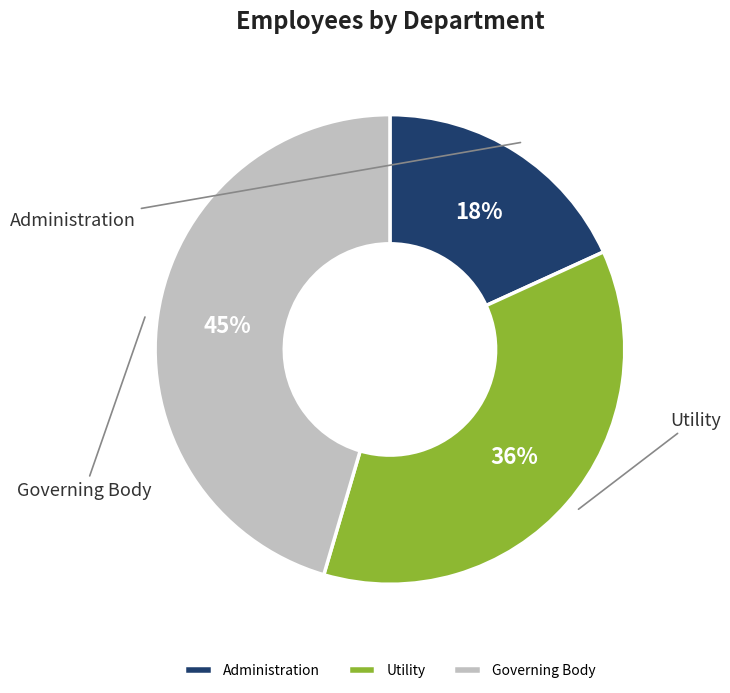

What is the smallest slice in the pie chart?

Administration